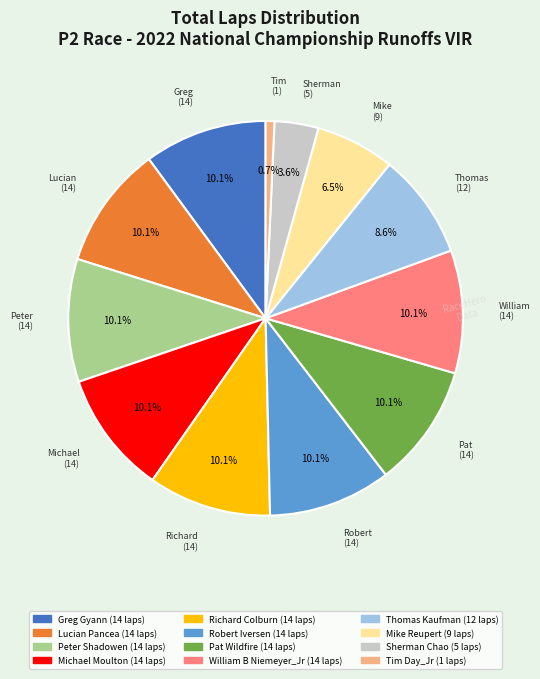

To the nearest percent, what is the difference between the largest and smallest slice percentages?

9%